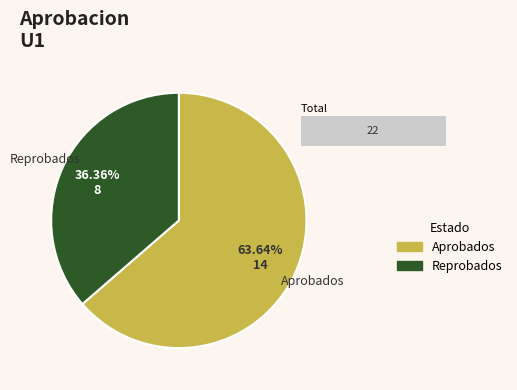

To the nearest percent, what portion does Reprobados represent?

36%